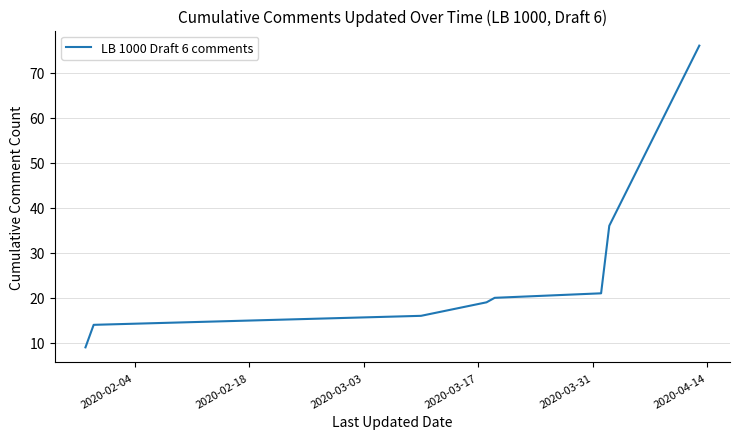

Reading left to right, transcribe all the data shown in this chart.

9	14	16	19	20	21	36	76